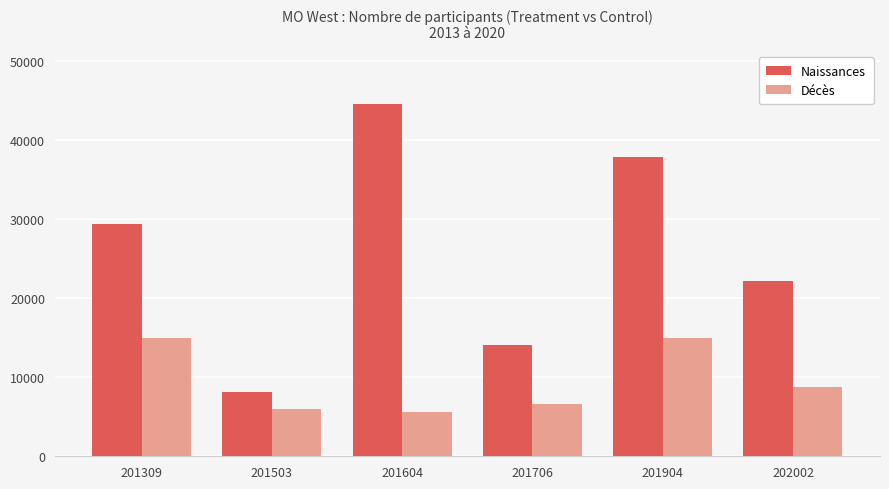

Is it true that Décès equals 9272 at 201904?

False